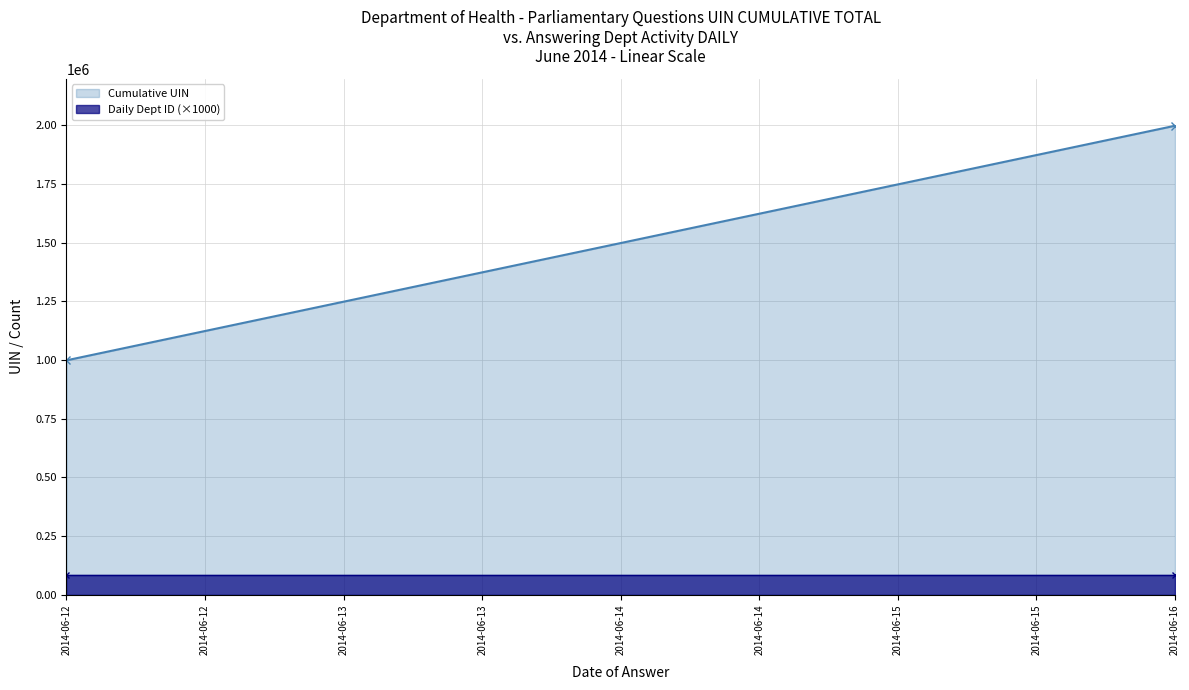

Reading left to right, extract all data points from this chart.

Cumulative UIN: 2014-06-12=998528	2014-06-16=1998717
Daily Dept ID (×1000): 2014-06-12=85000	2014-06-16=85000